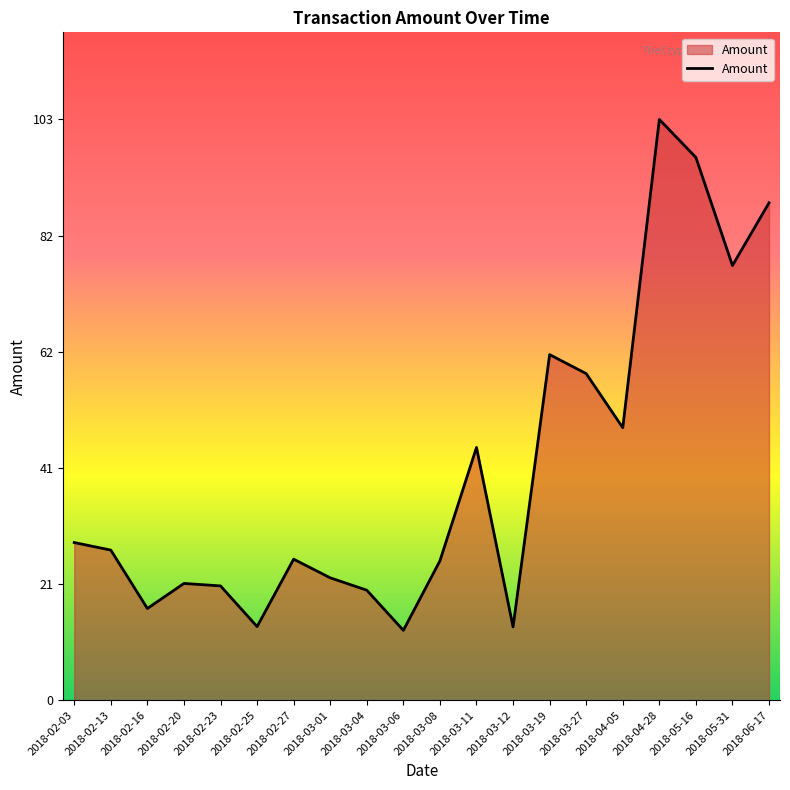

What position from the right is 2018-03-11?

9